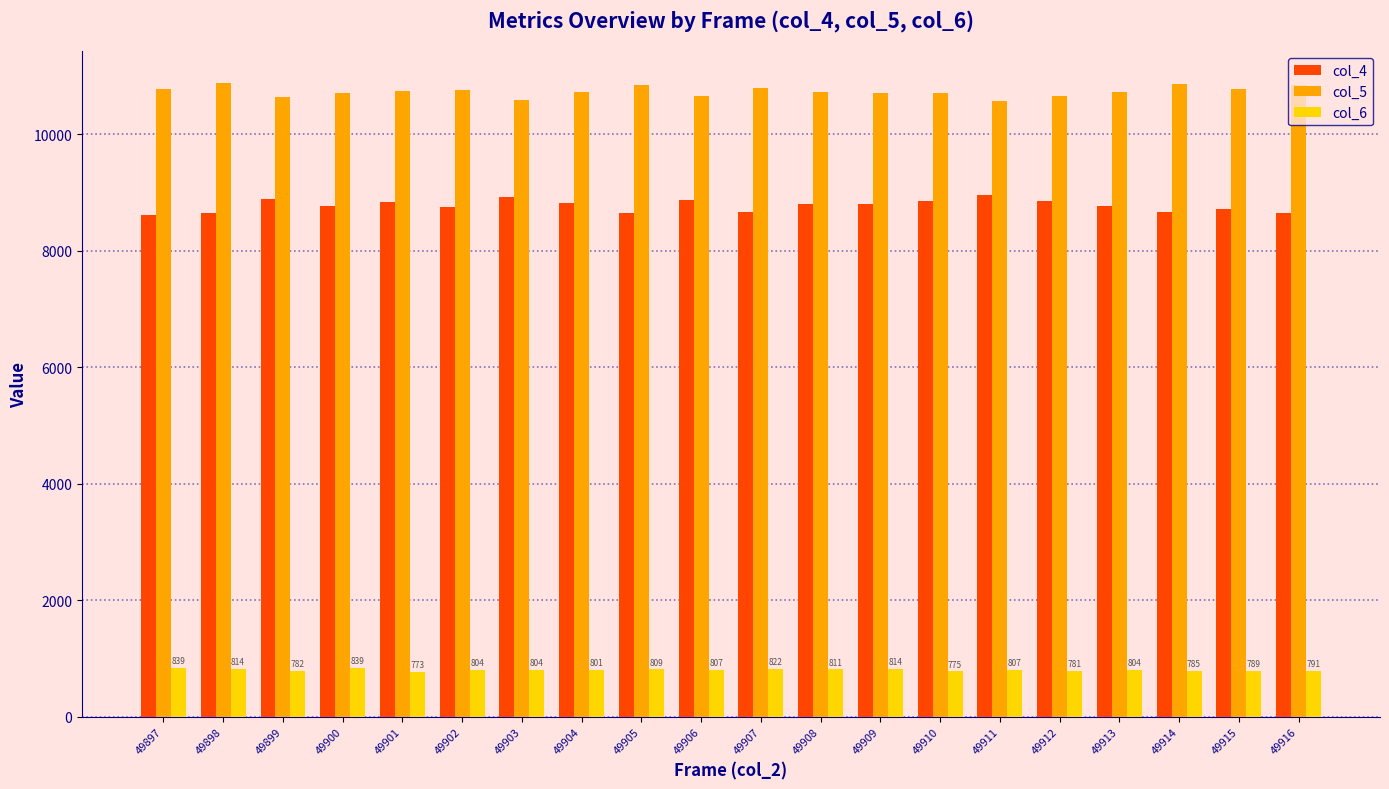

What is the value of the col_4 bar at the 3rd from the left?

8889